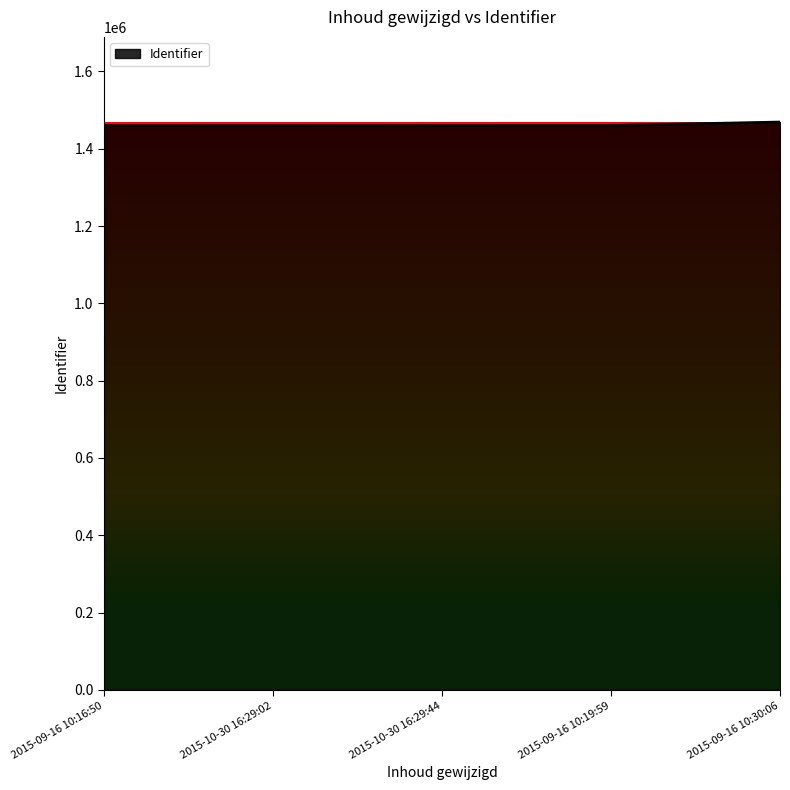

What position from the left is 2015-10-30 16:29:02?

2